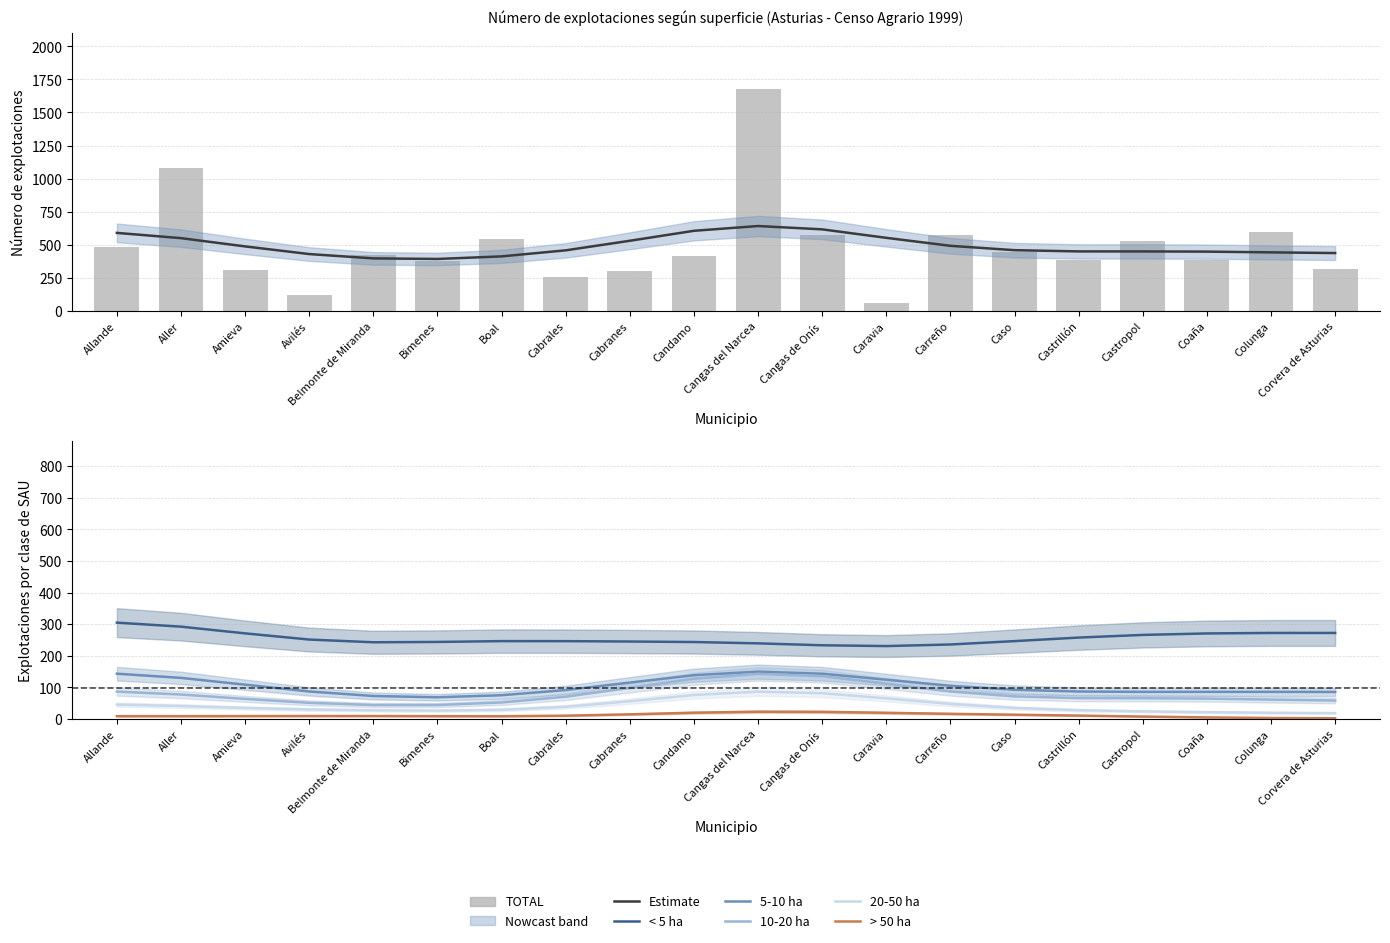

What is the difference between the highest and lowest values at Corvera de Asturias?

318